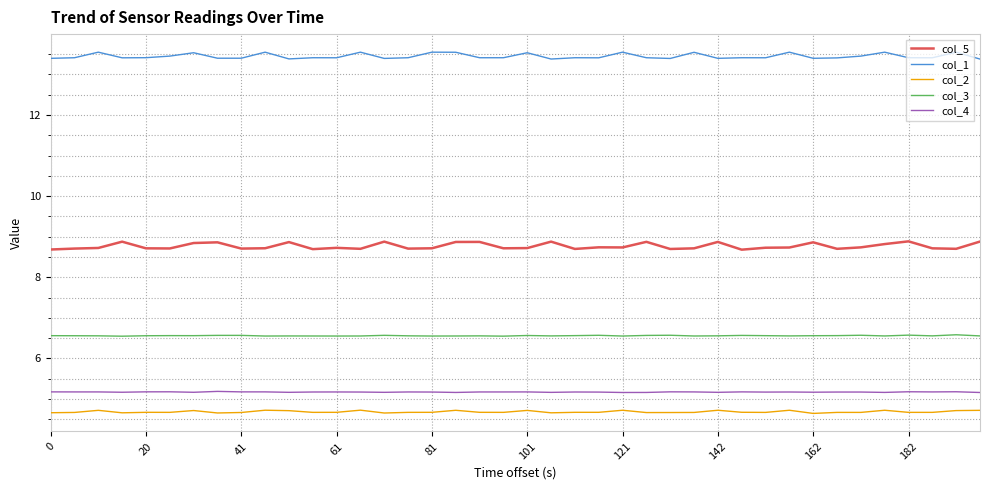

At how many categories does at least one series exceed 12?

40